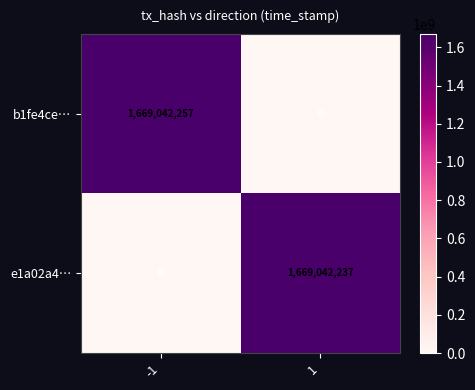

What is the difference between the maximum and minimum values in the b1fe4ce… series?

1669042257